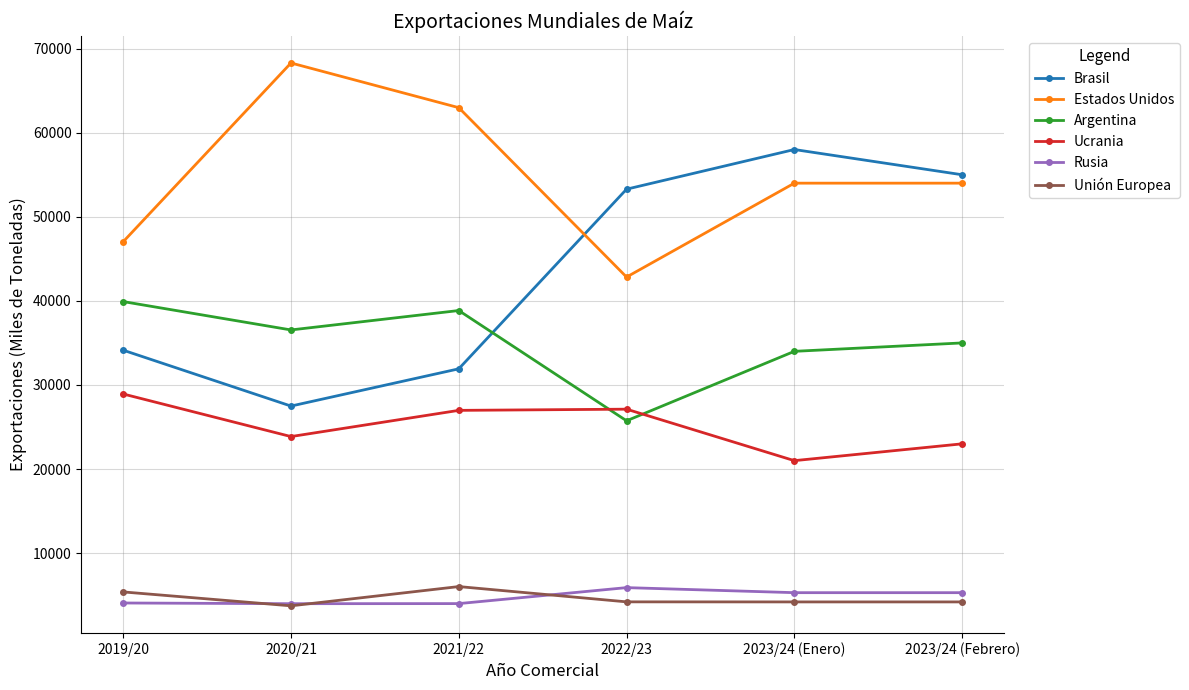

What is the spread (max minus min) of values at 2023/24 (Enero)?

53800